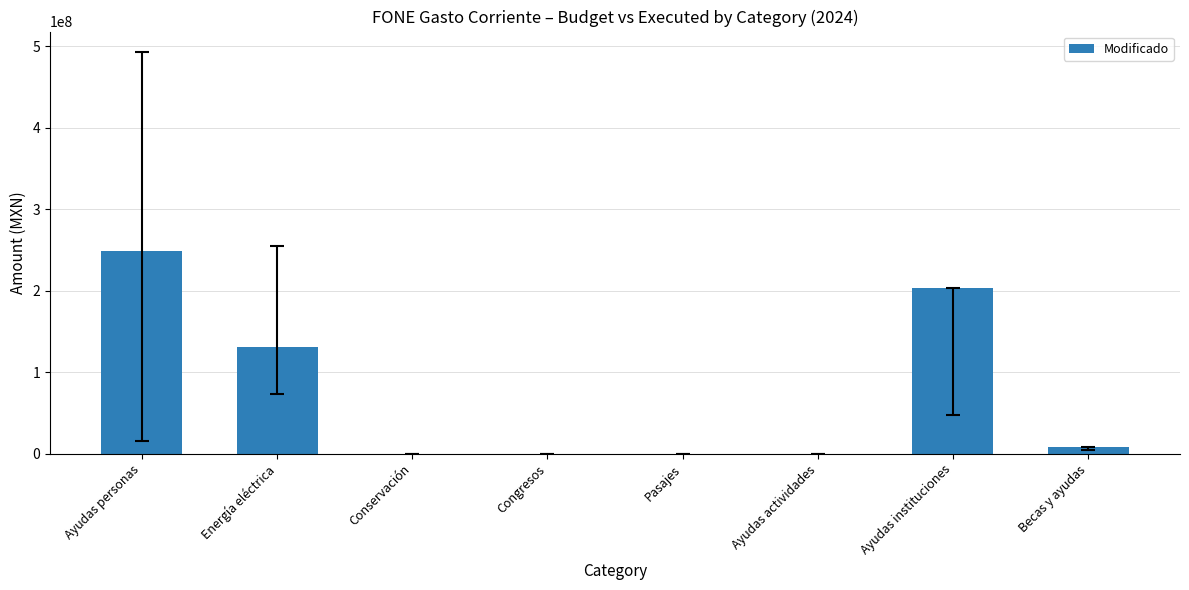

How many series are shown in this chart?

1